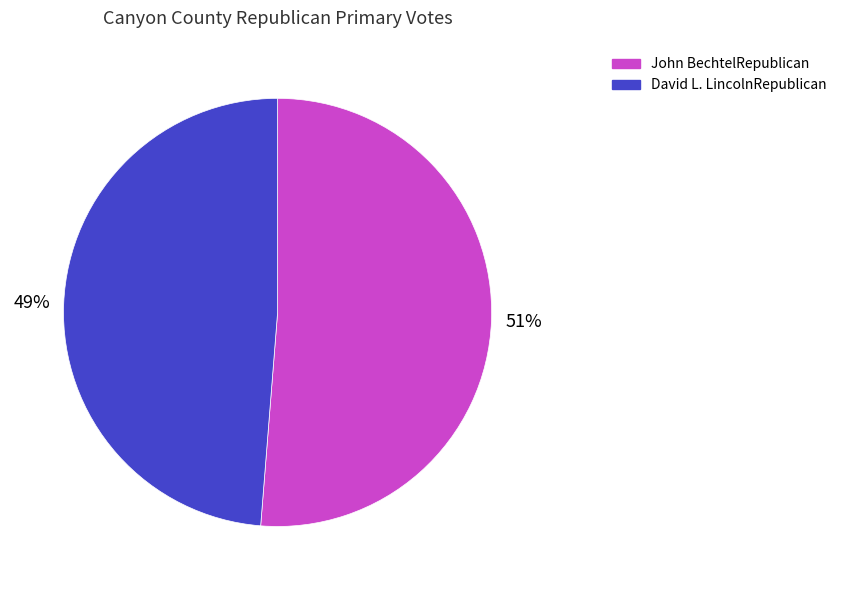

Which category has the biggest portion of the pie?

John BechtelRepublican